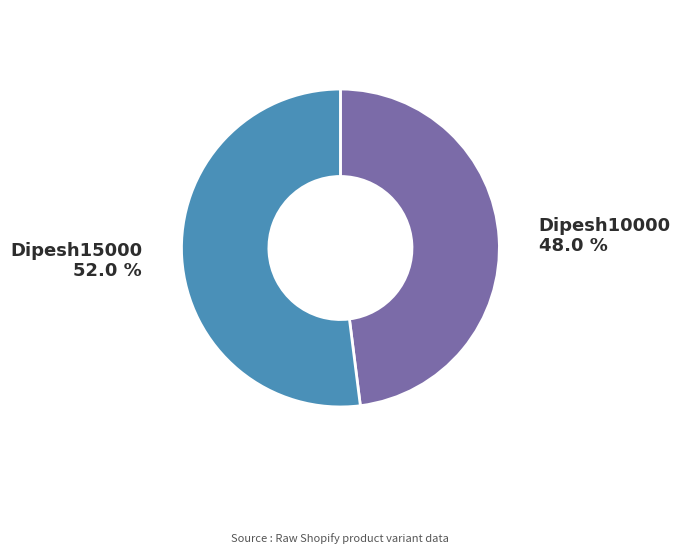

True or false: Dipesh10000 accounts for 60% of the total.

False